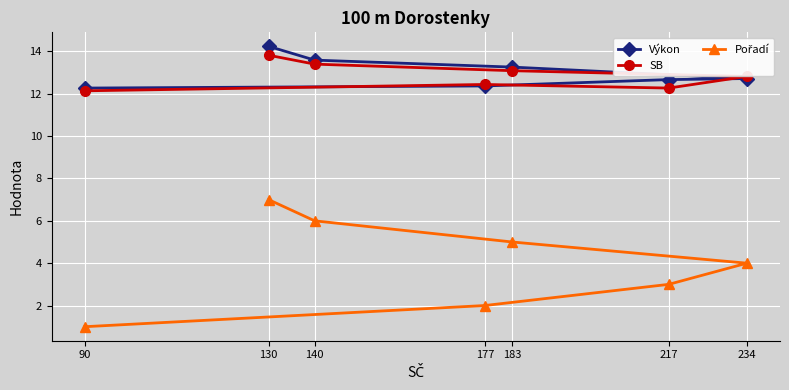

Which has a higher value, 183 or 130?

130